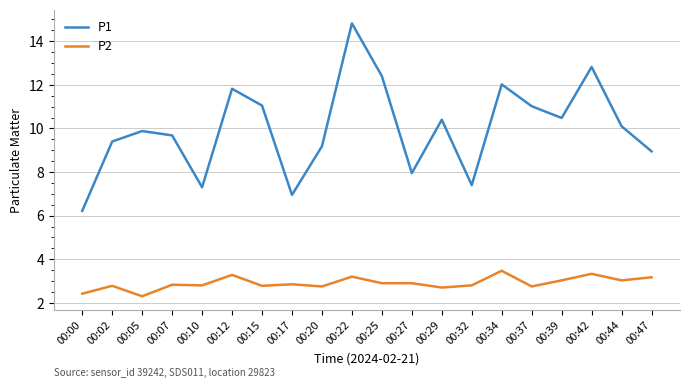

What are all the series names shown in the legend?

P1, P2